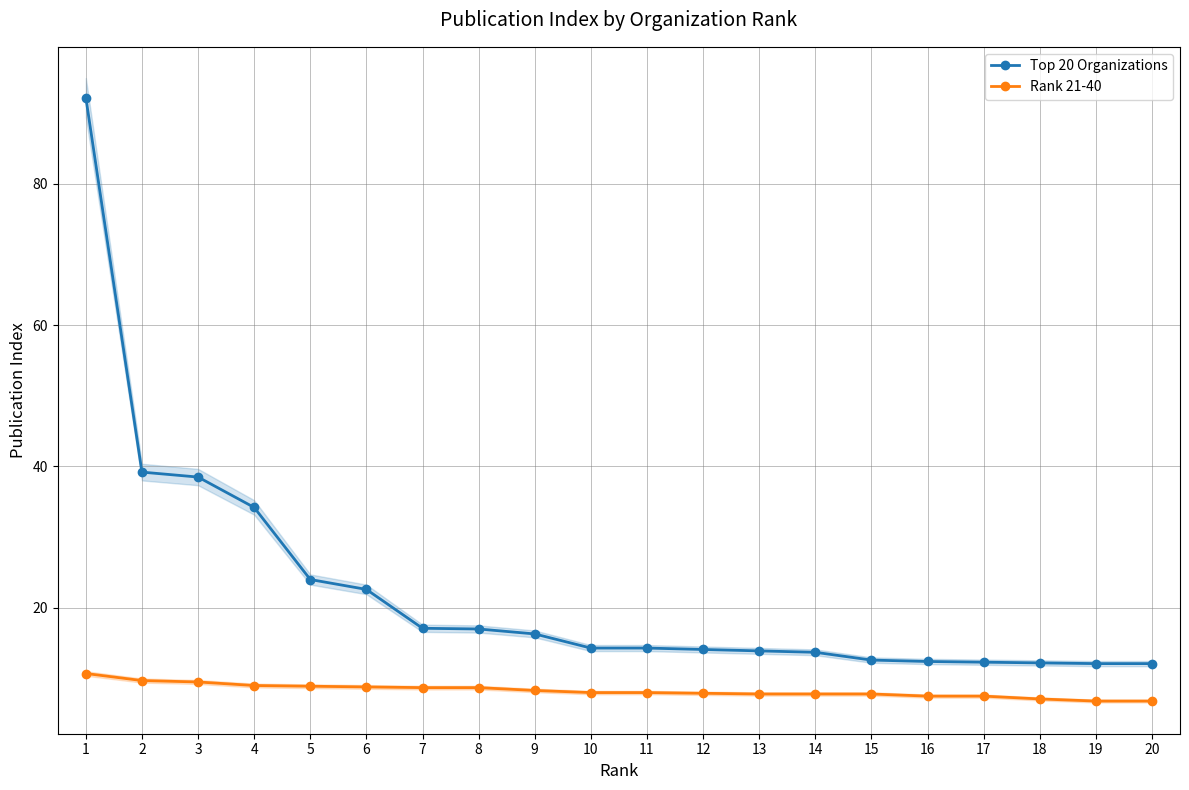

How many categories are shown in the chart?

20